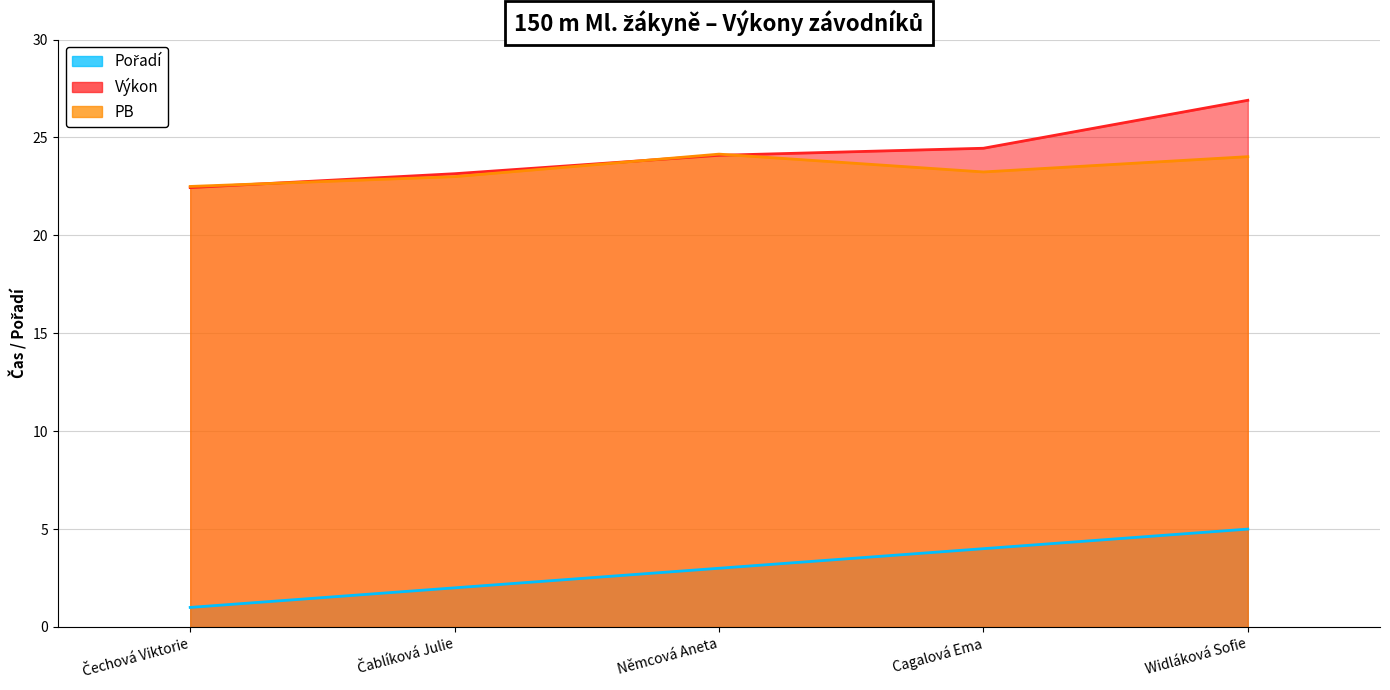

What are all the series names shown in the legend?

Pořadí, Výkon, PB